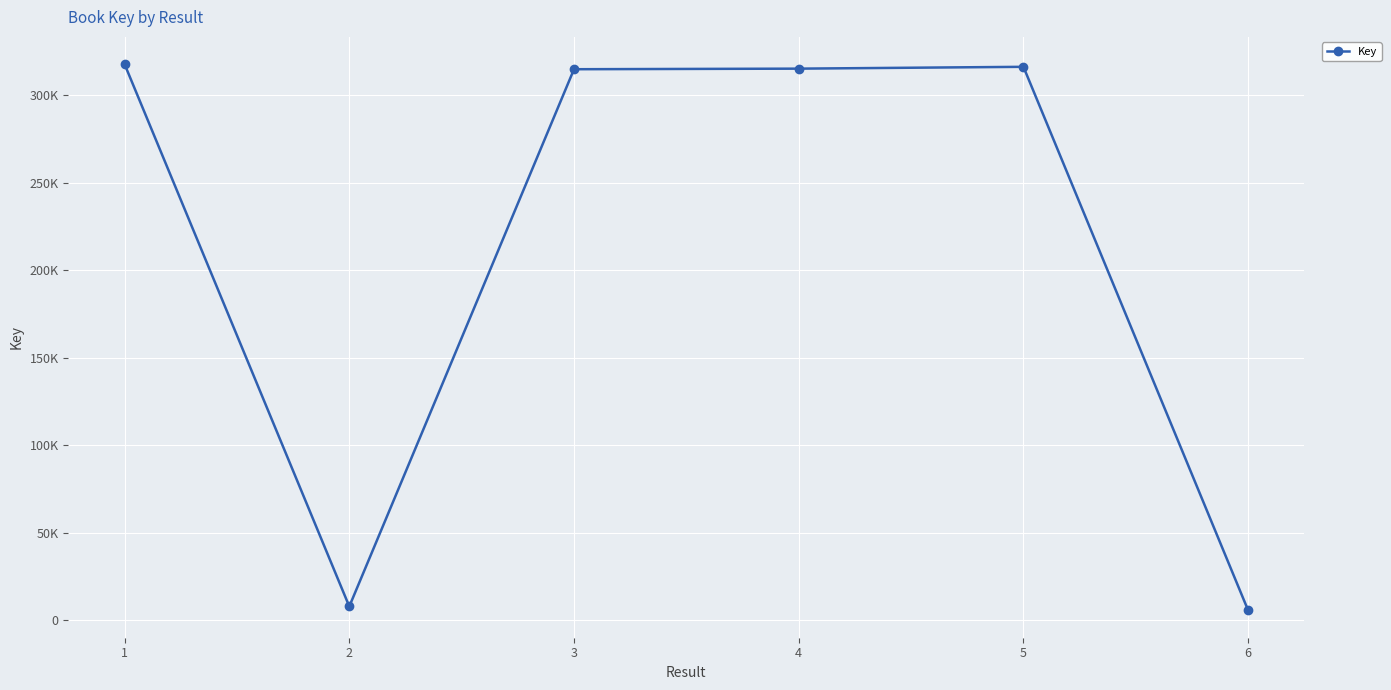

Reading left to right, transcribe all the data shown in this chart.

317778	7922	314907	315238	316283	5666